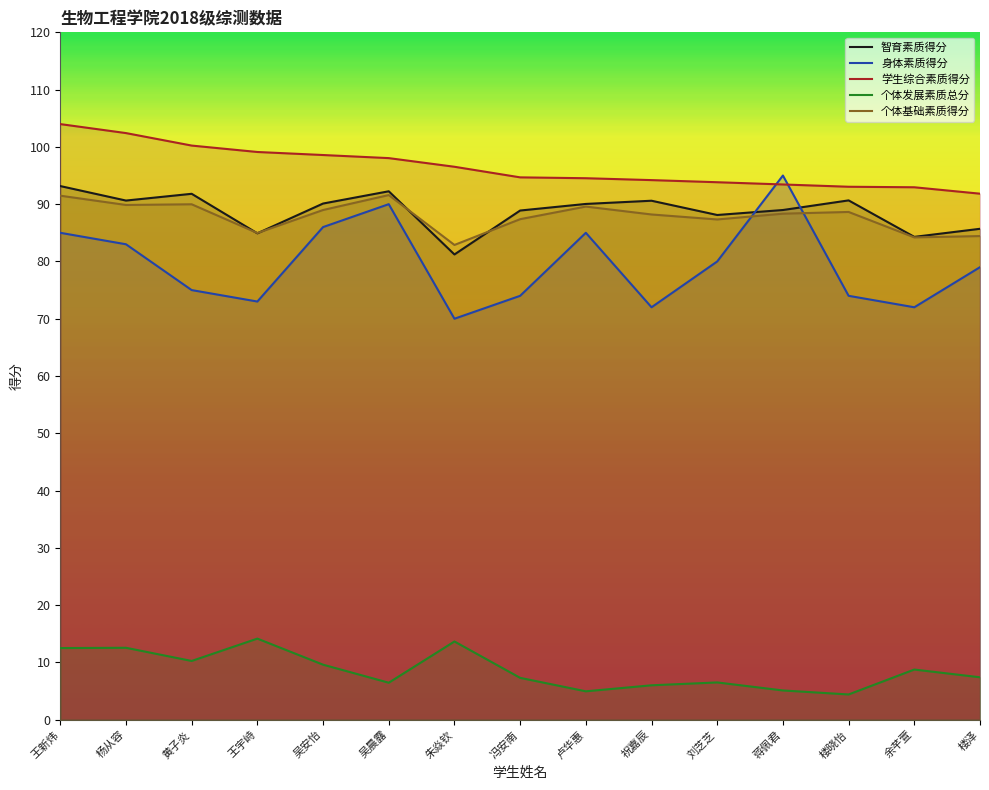

What is the sum of all 学生综合素质得分 values?

1447.4